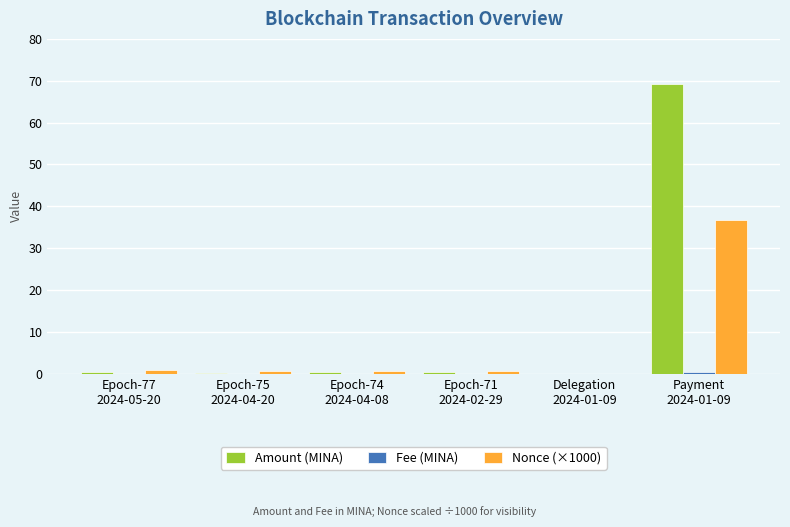

Which series has the largest total across all categories?

Amount (MINA)